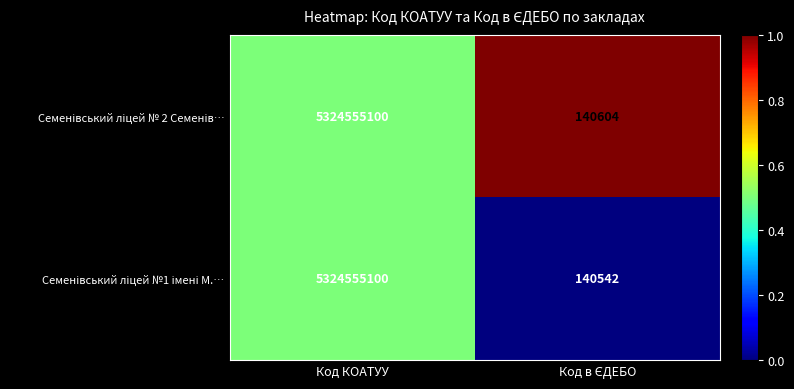

At which category is the sum across all series the highest?

Код КОАТУУ